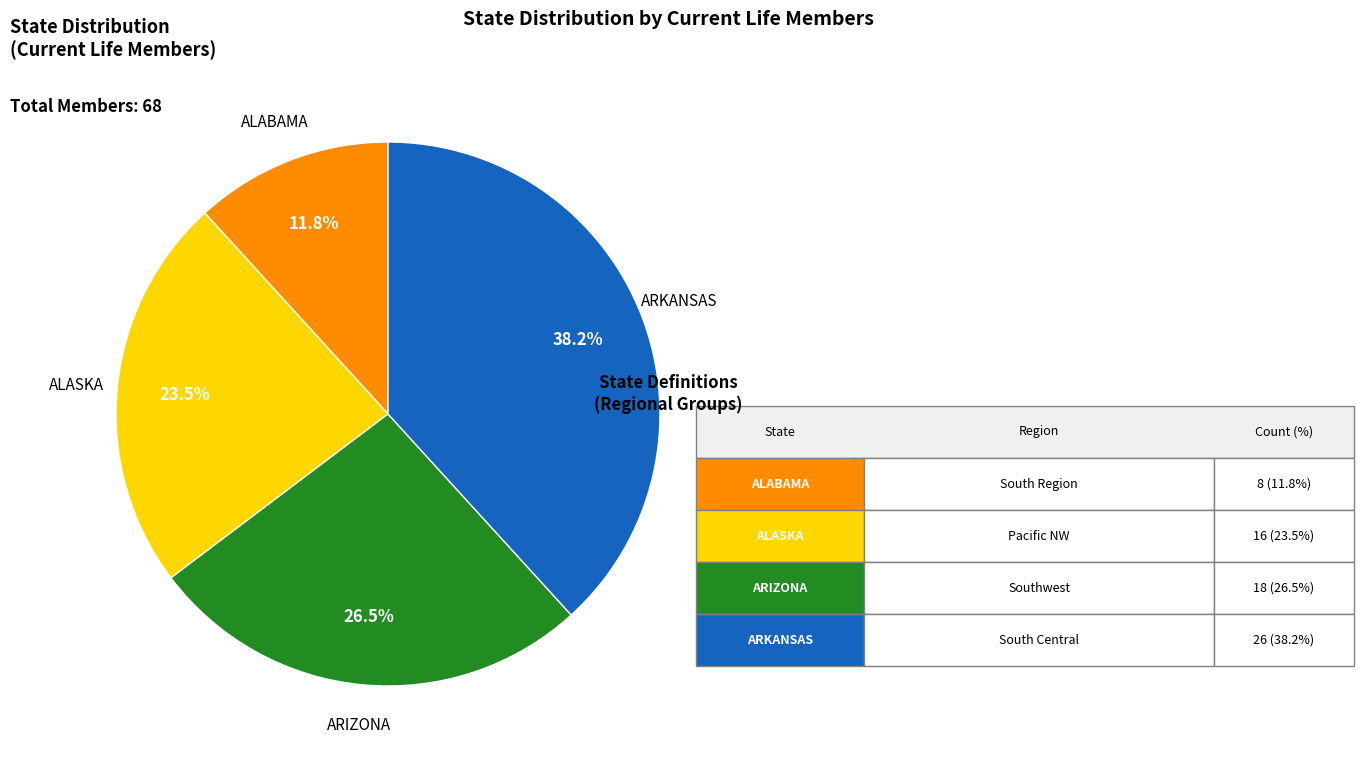

Rank the categories by value from highest to lowest.

ARKANSAS, ARIZONA, ALASKA, ALABAMA